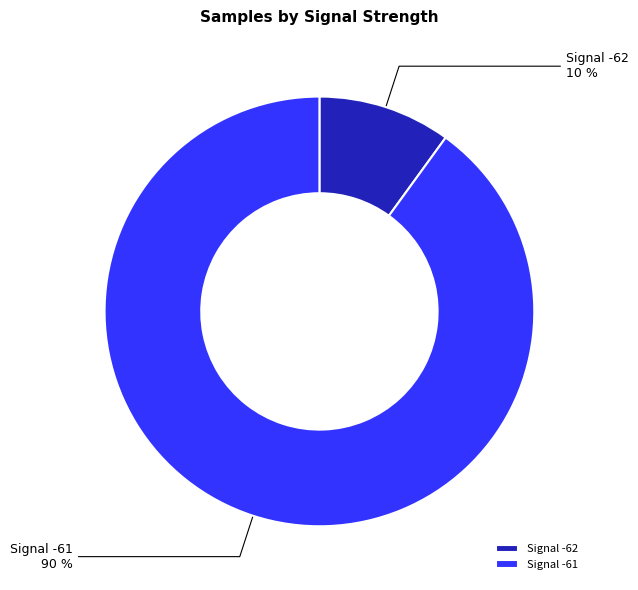

The Signal -61 slice represents 90% of the pie. True or false?

True